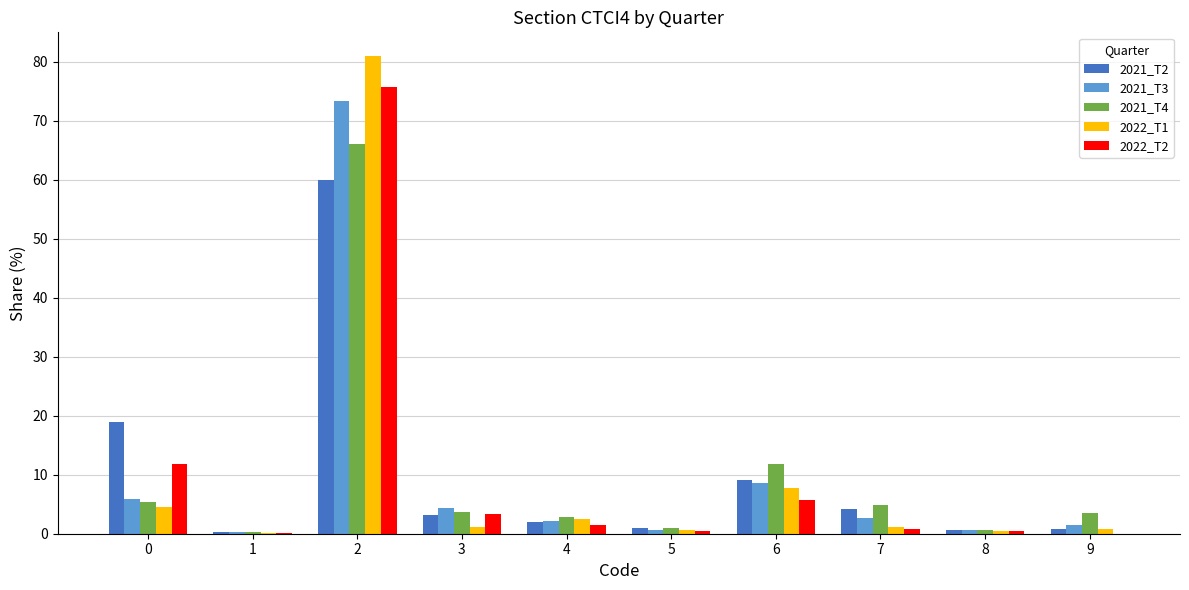

What is the sum of all 2022_T2 values?

100.0